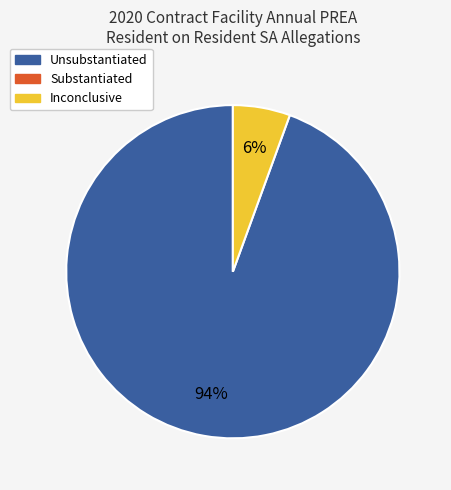

How many segments does this pie chart have?

2